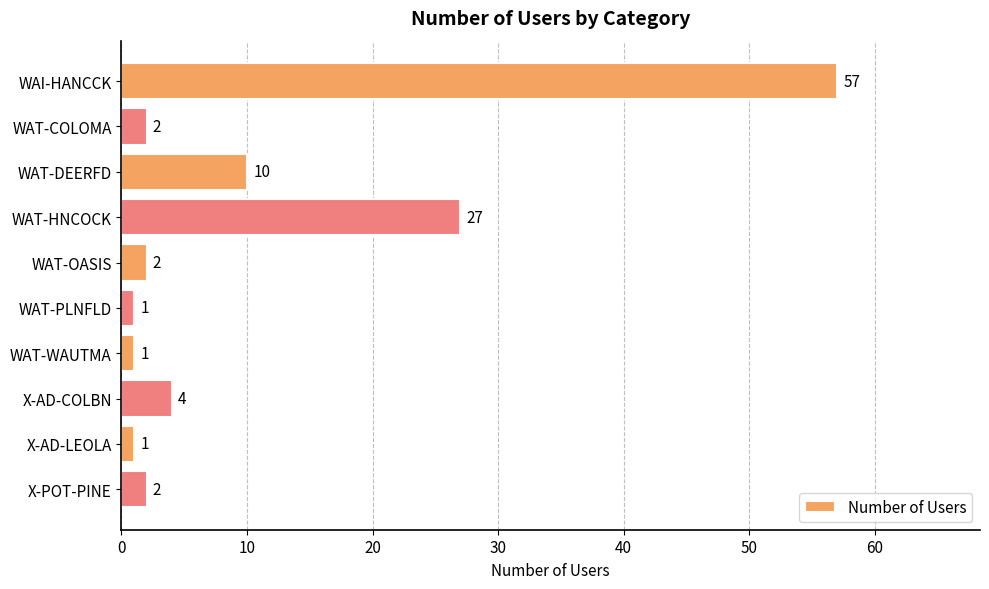

How many values are below 2?

3